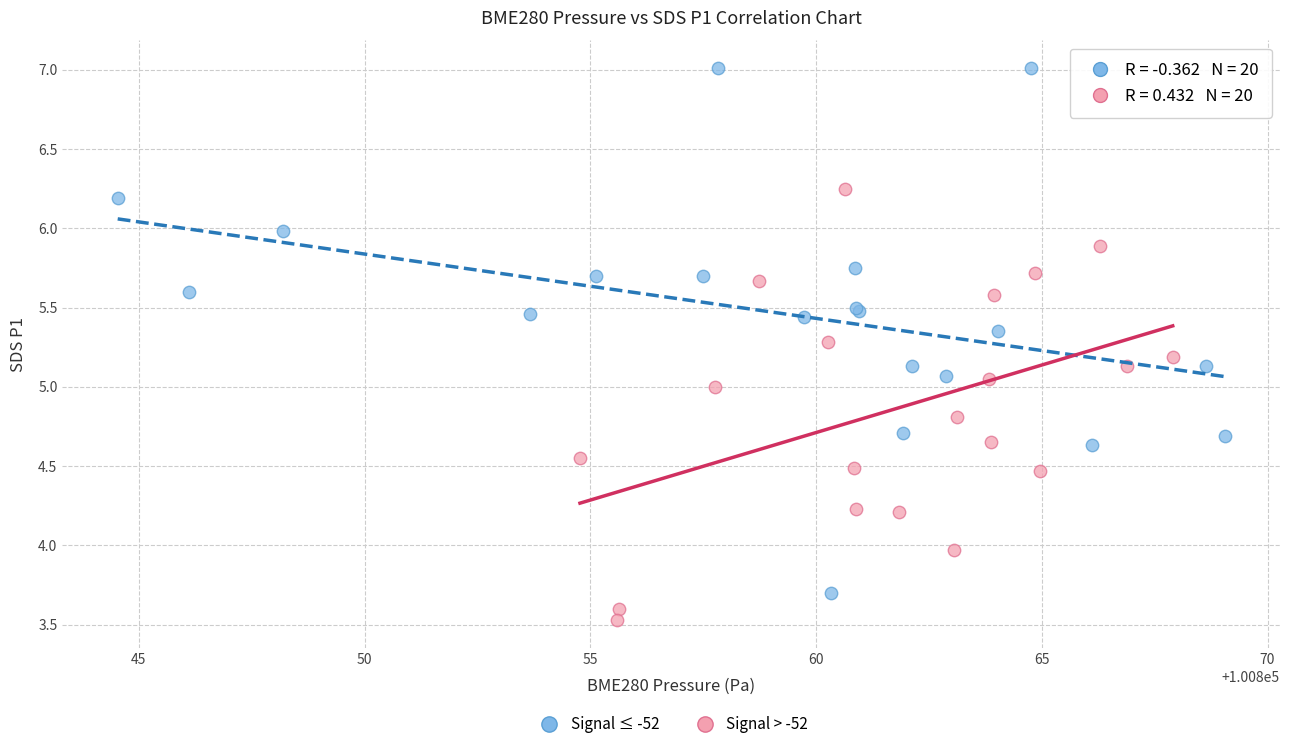

Which series reaches the maximum Y coordinate?

Signal ≤ -52